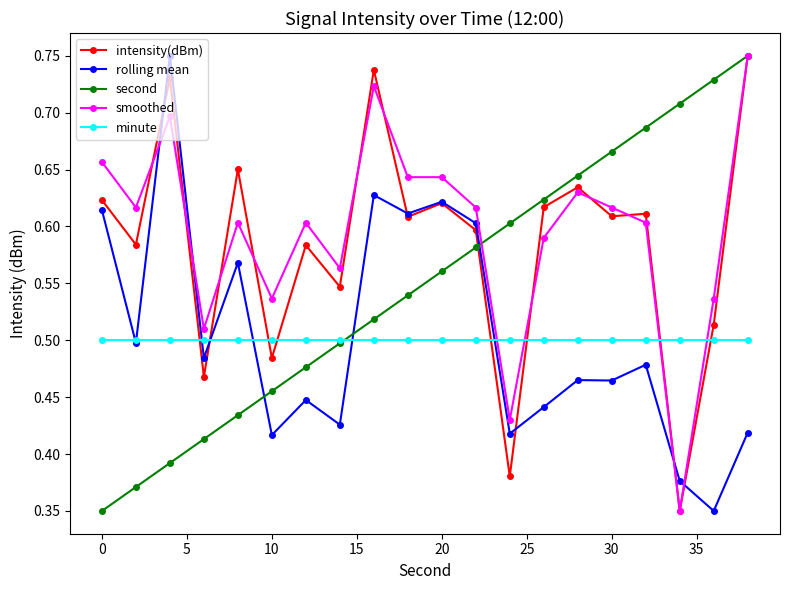

True or false: smoothed has more than 0 points higher than both neighbors.

True